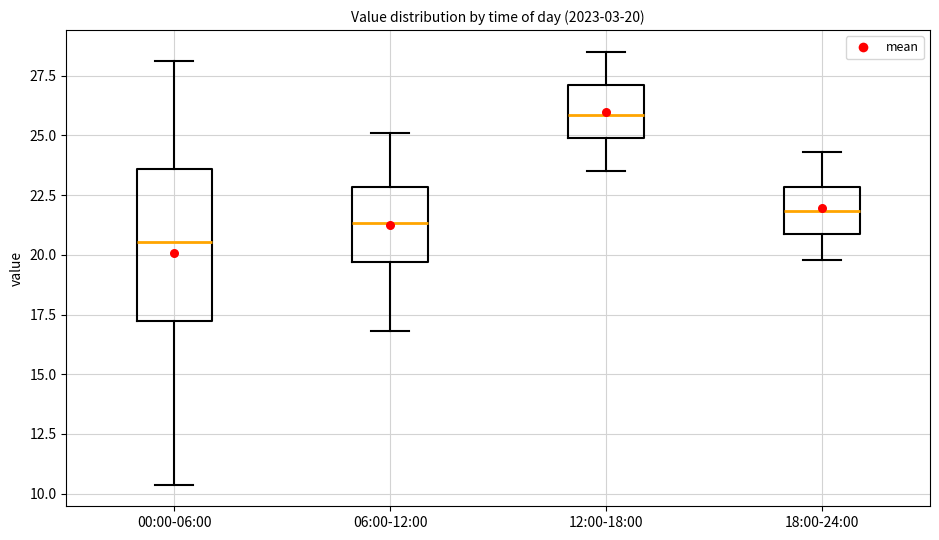

Comparing the boxes themselves (not the whiskers), which one is the tallest?

00:00-06:00